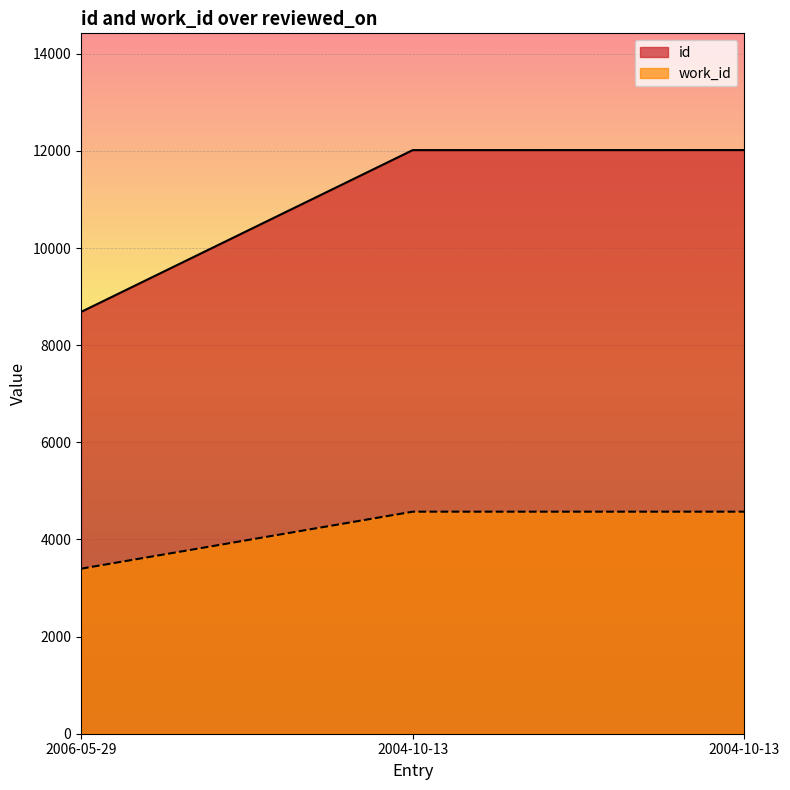

What are all the series names shown in the legend?

id, work_id